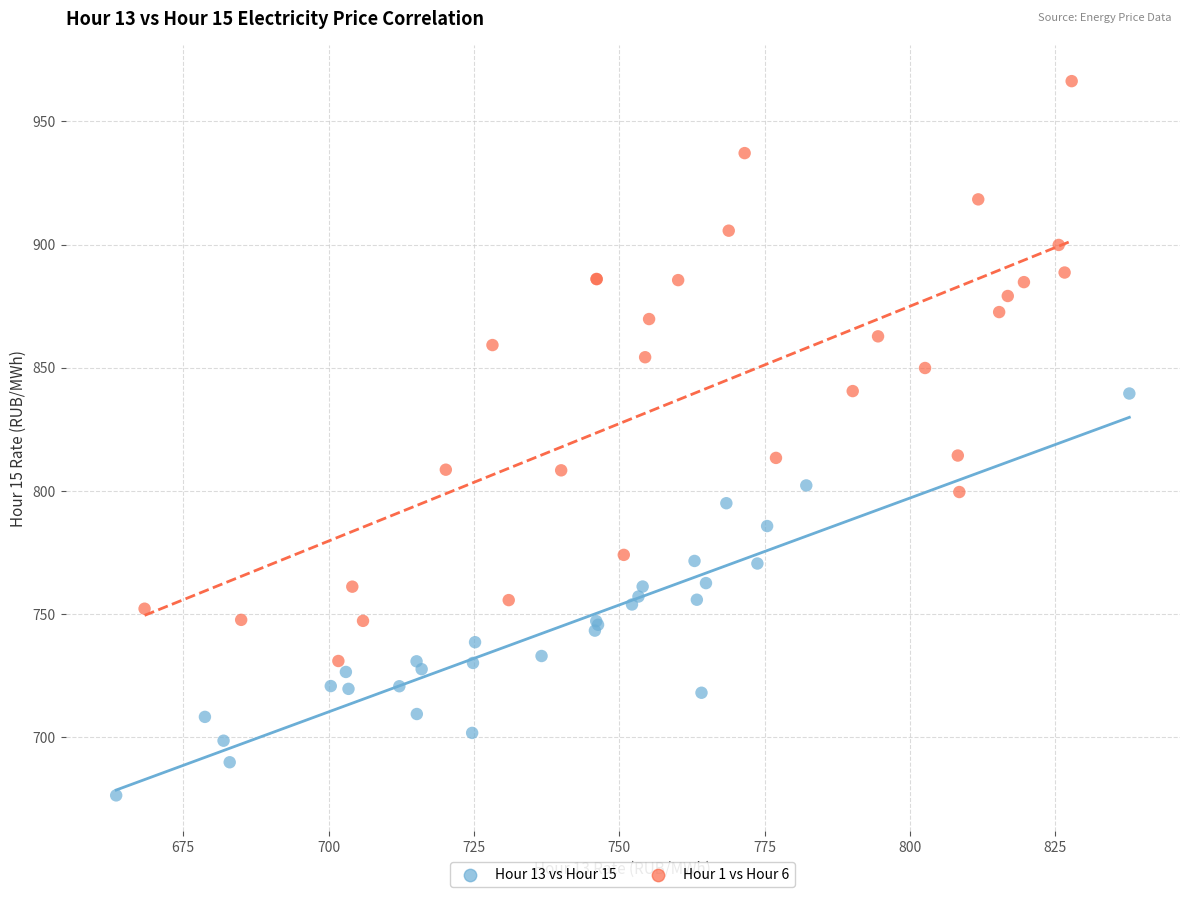

Which series reaches the maximum Y coordinate?

Hour 1 vs Hour 6